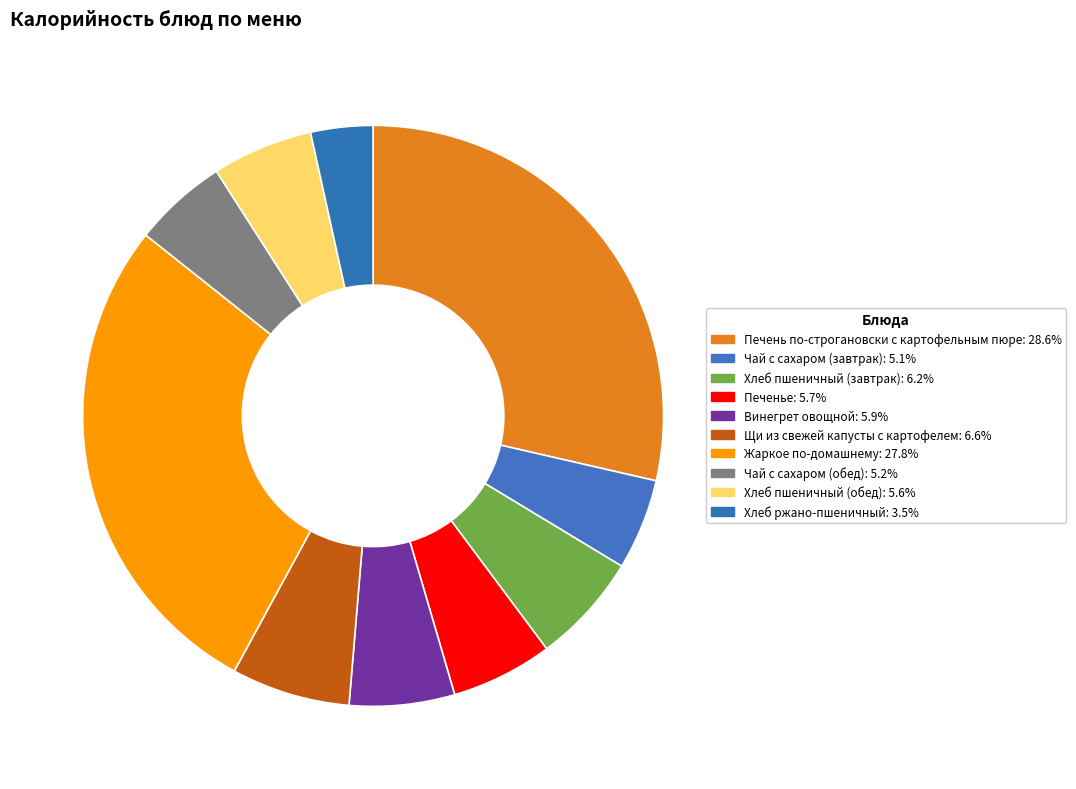

Is Винегрет овощной the majority of the pie?

No